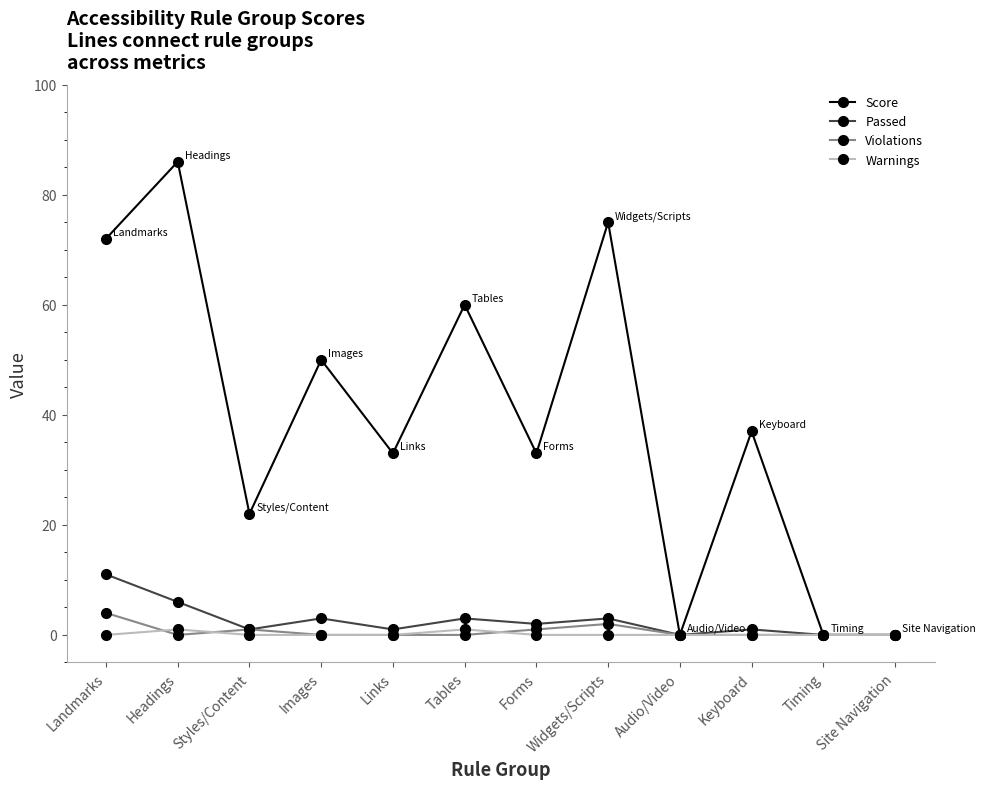

What position from the left is Images?

4